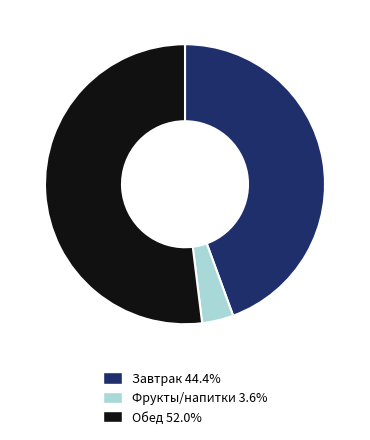

Approximately how many times larger is the value at Обед 52.0% compared to Завтрак 44.4%?

1.2